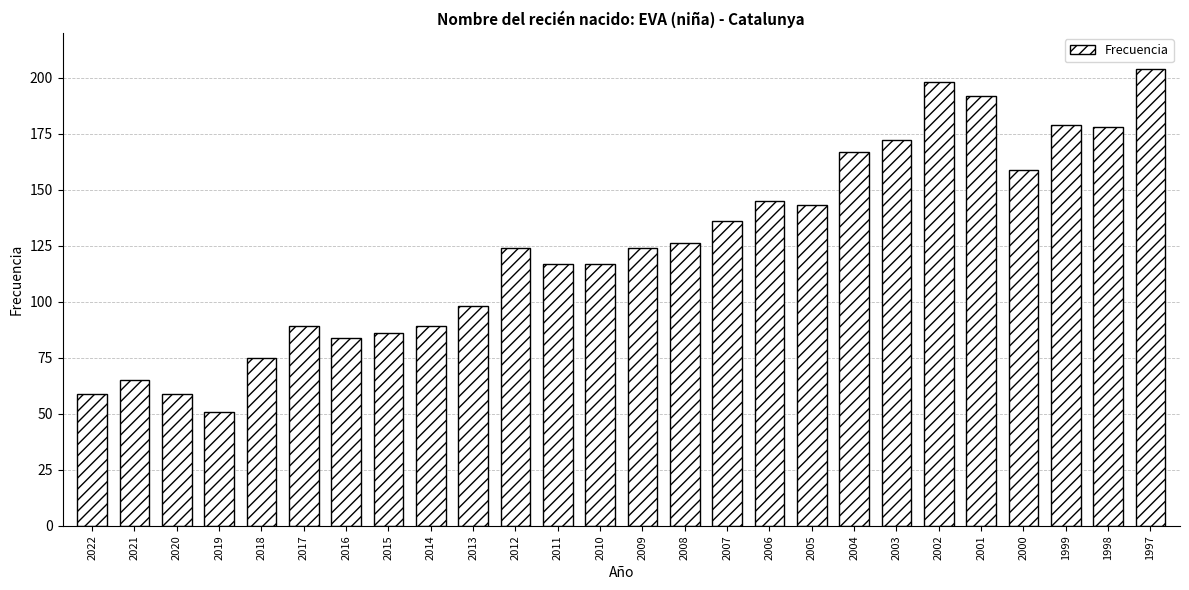

Reading right to left, list all the values displayed in this chart.

204	178	179	159	192	198	172	167	143	145	136	126	124	117	117	124	98	89	86	84	89	75	51	59	65	59